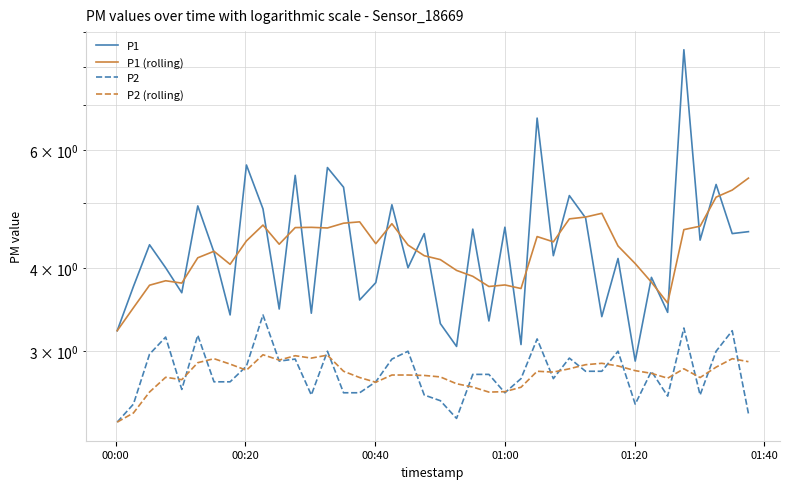

Which series ends up on top after the final intersection of P2 and P2 (rolling)?

P2 (rolling)